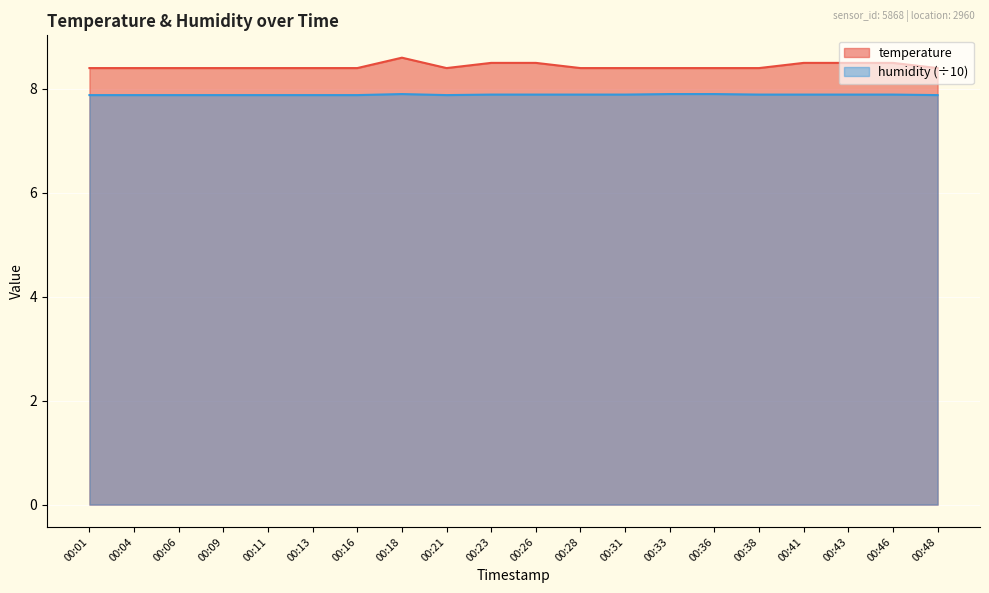

Which category has the lowest value in the humidity series?

00:01